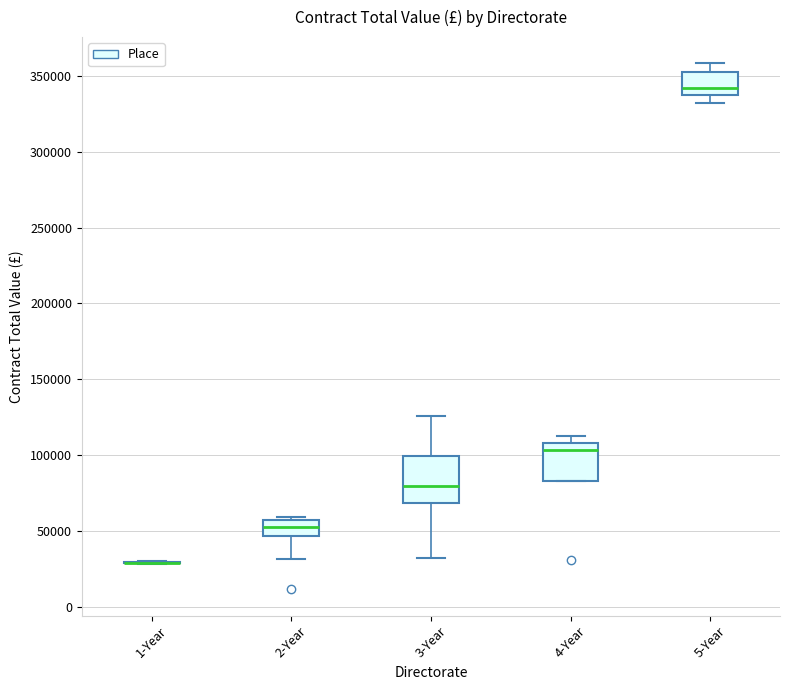

Where does the median line of the box for 4-Year sit on the y-axis? The values are not printed on the chart, so give them approximately, as read against the axis.

105000